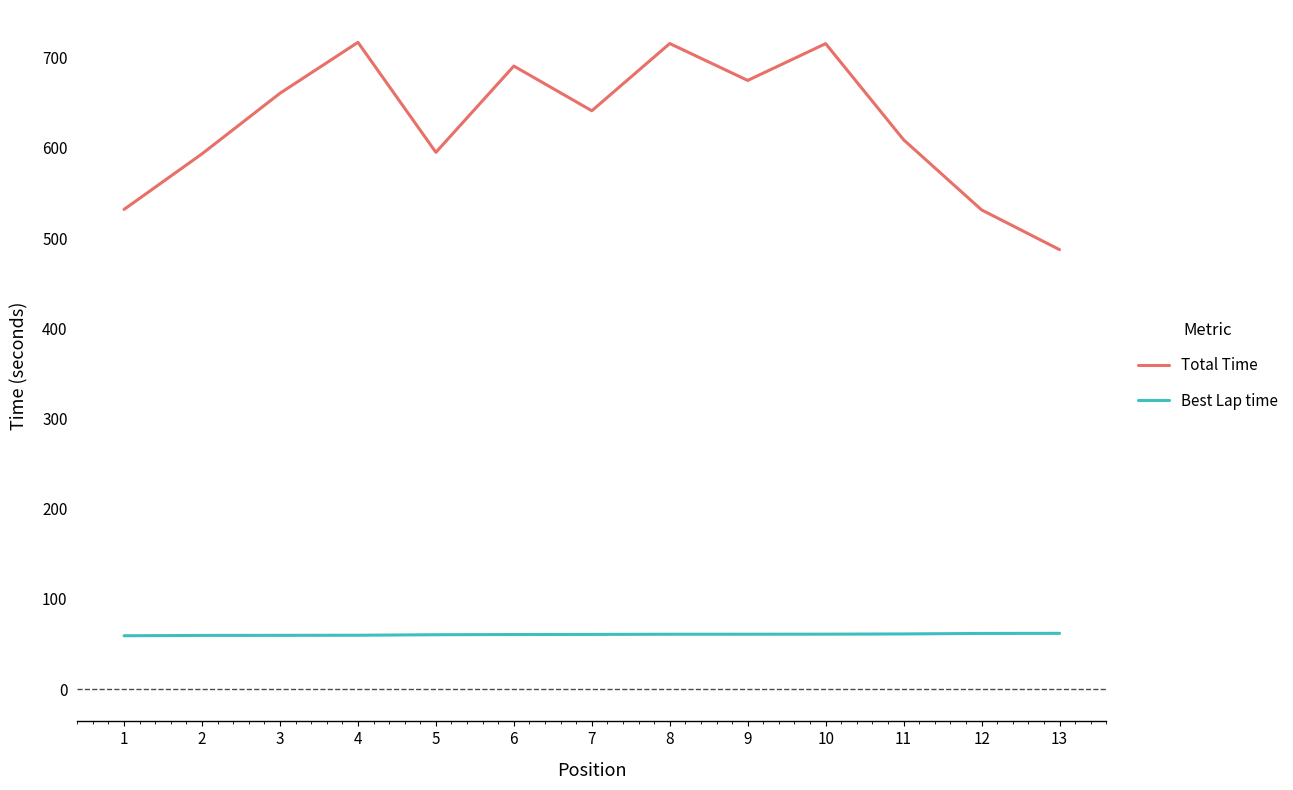

What is the greatest value displayed?

717.1